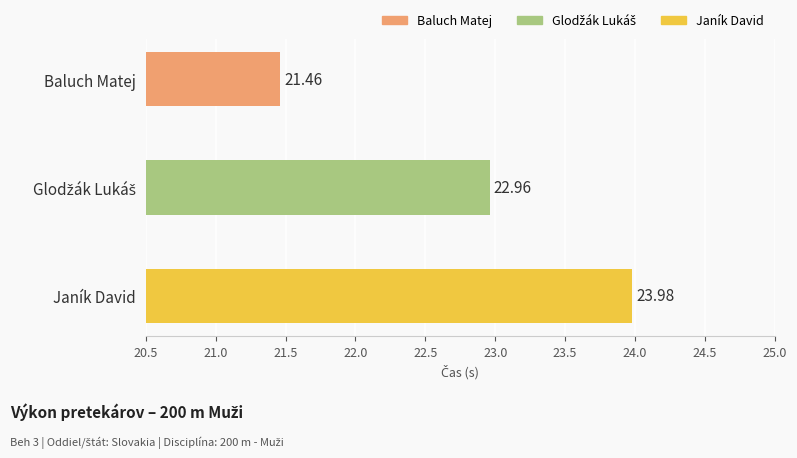

Between Baluch Matej and Janík David, which is larger?

Janík David